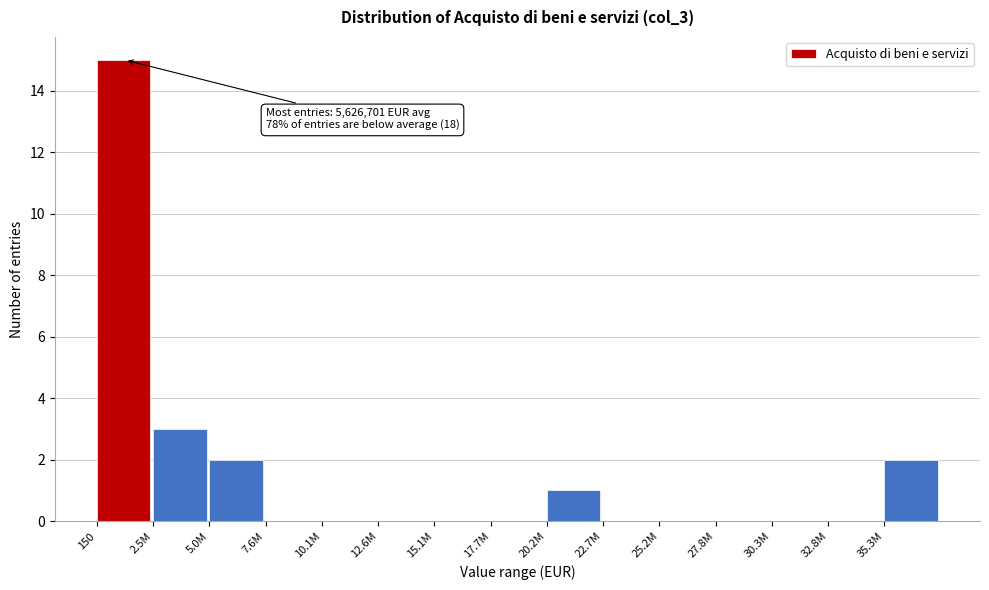

Reading right to left, extract all data points from this chart.

35.3M=2	32.8M=0	30.3M=0	27.8M=0	25.2M=0	22.7M=0	20.2M=1	17.7M=0	15.1M=0	12.6M=0	10.1M=0	7.6M=0	5.0M=2	2.5M=3	150=15